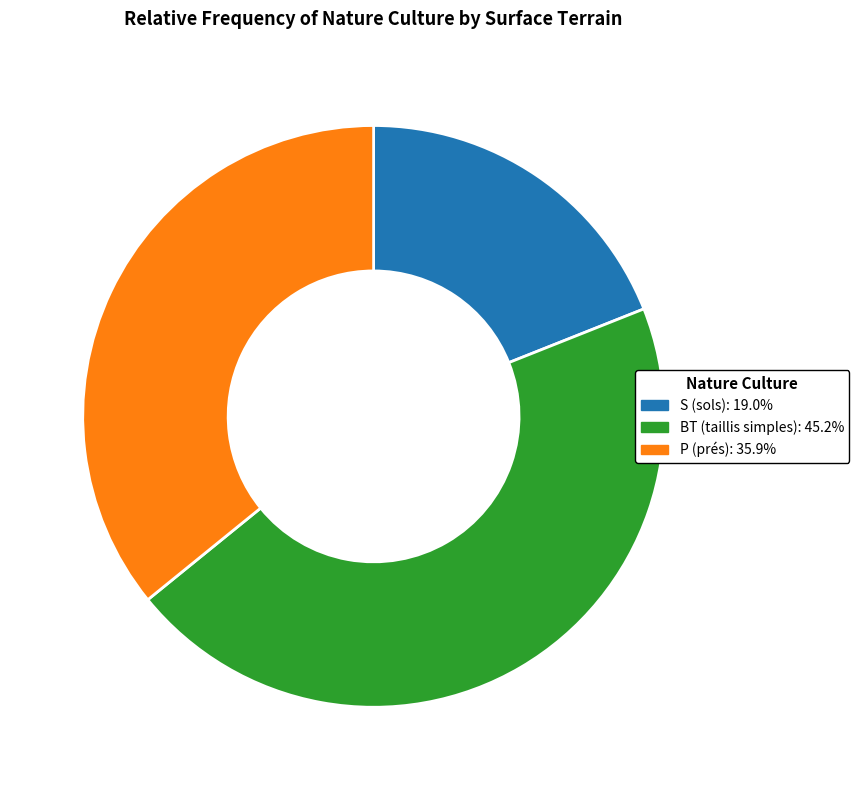

Is the sum of S (sols): 19.0% and BT (taillis simples): 45.2% greater than half?

Yes